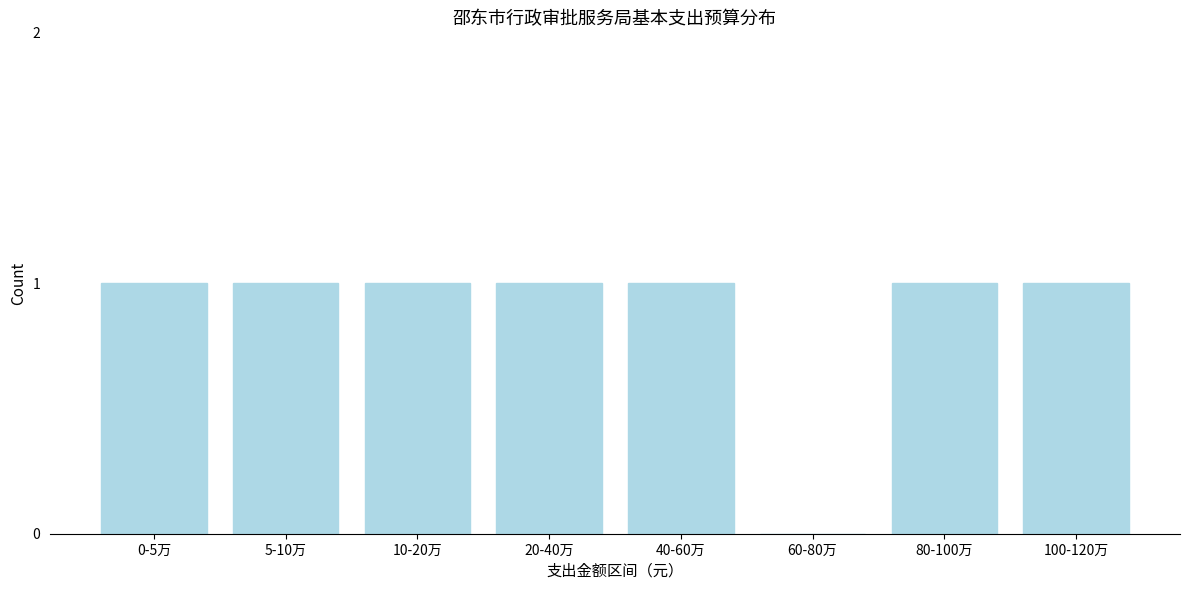

Reading left to right, what are all the values shown in this chart?

0-5万=1	5-10万=1	10-20万=1	20-40万=1	40-60万=1	60-80万=0	80-100万=1	100-120万=1